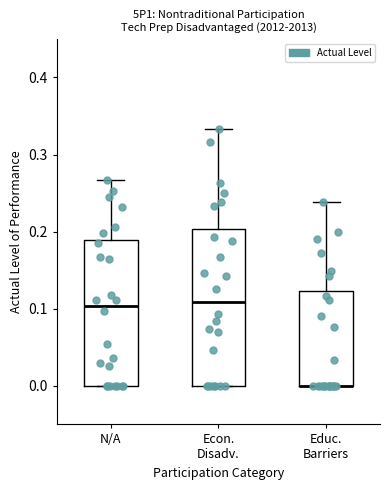

Comparing the boxes themselves (not the whiskers), which one is the tallest?

Econ. Disadv.